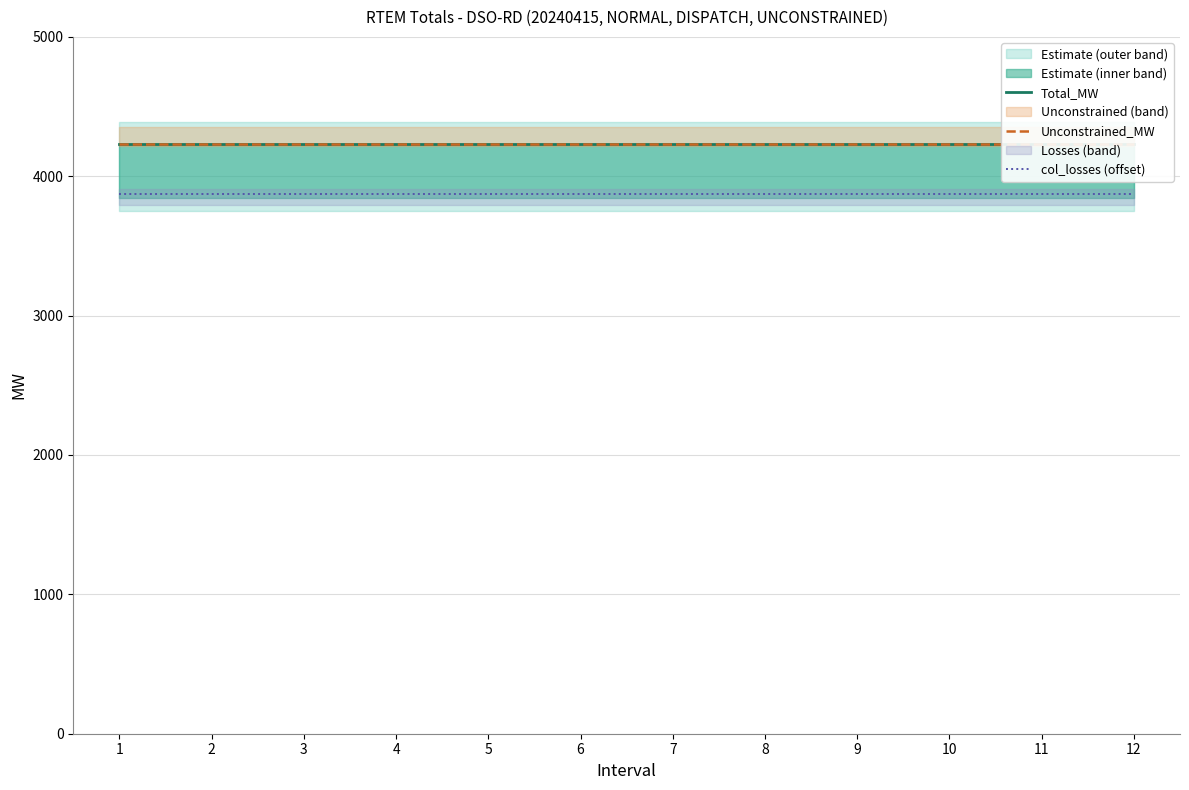

Which label corresponds to the largest value in the chart?

1